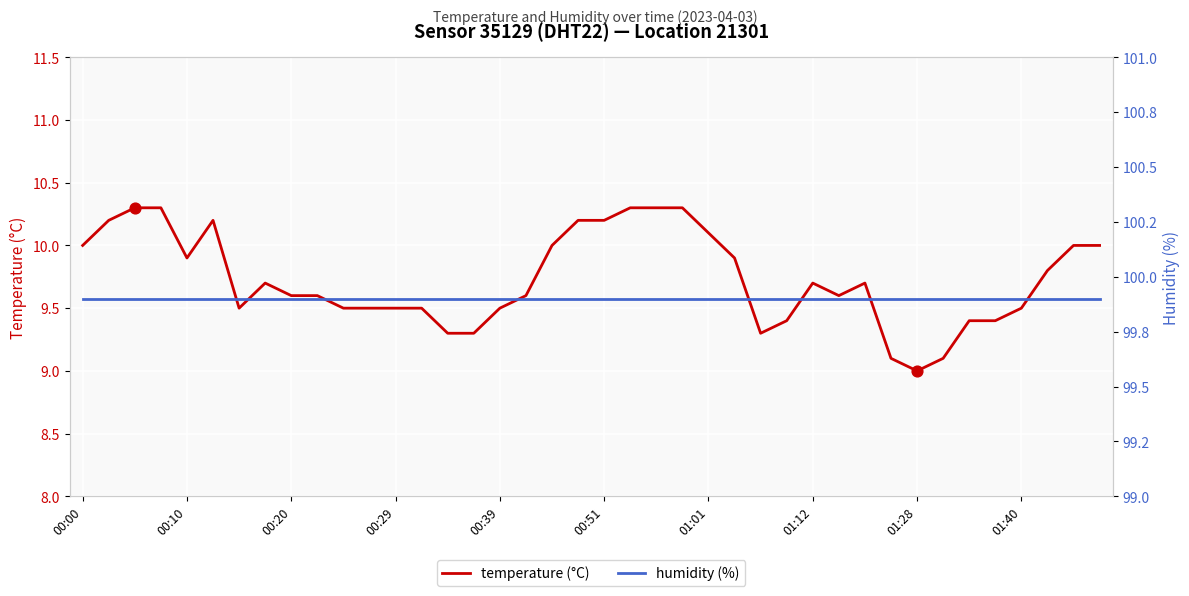

Which series has the widest spread of Y values?

temperature (°C)